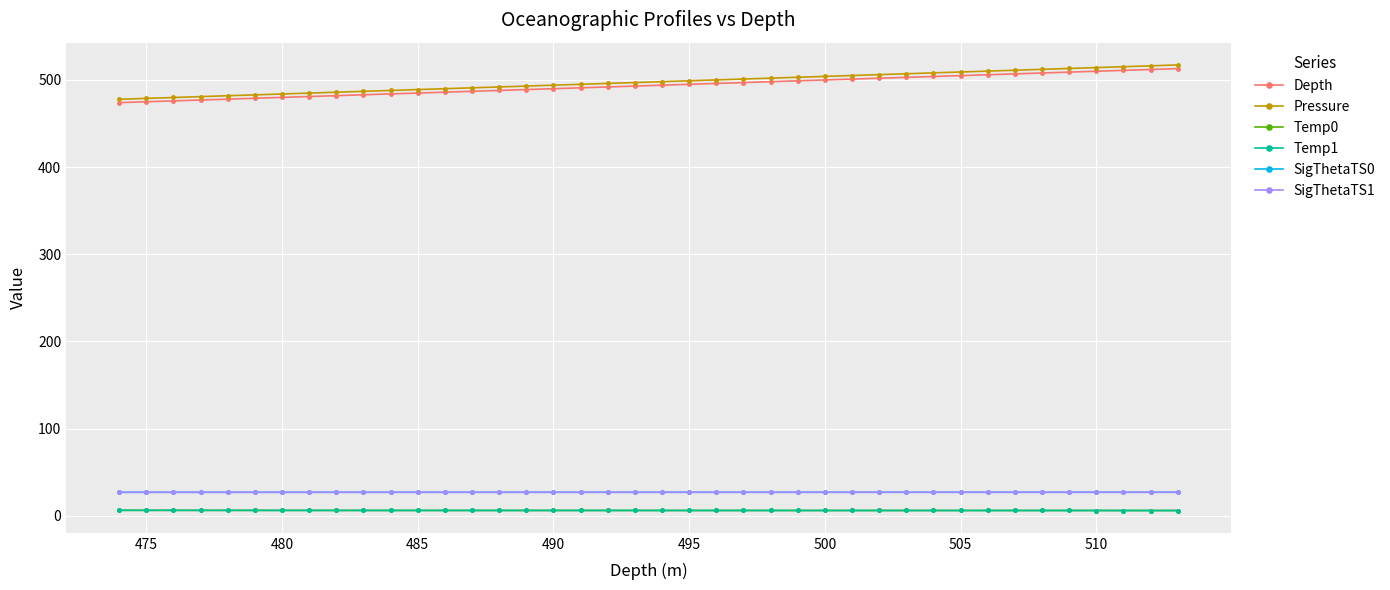

What is the lowest value of the SigThetaTS0 series?

27.0